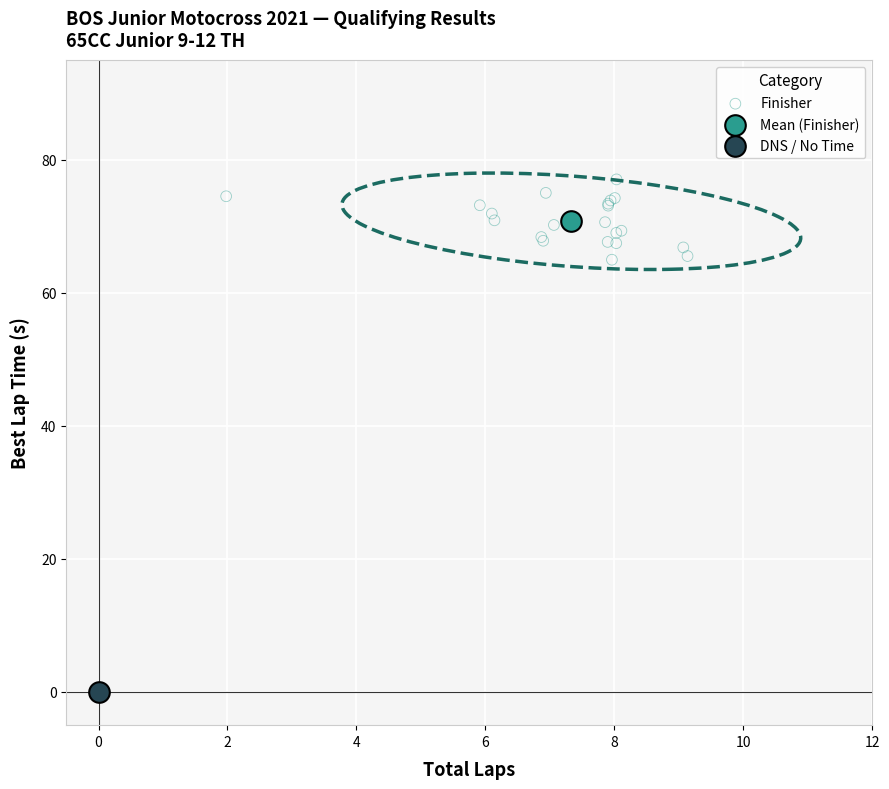

What are all the series names shown in the legend?

Finisher, Mean (Finisher), DNS / No Time